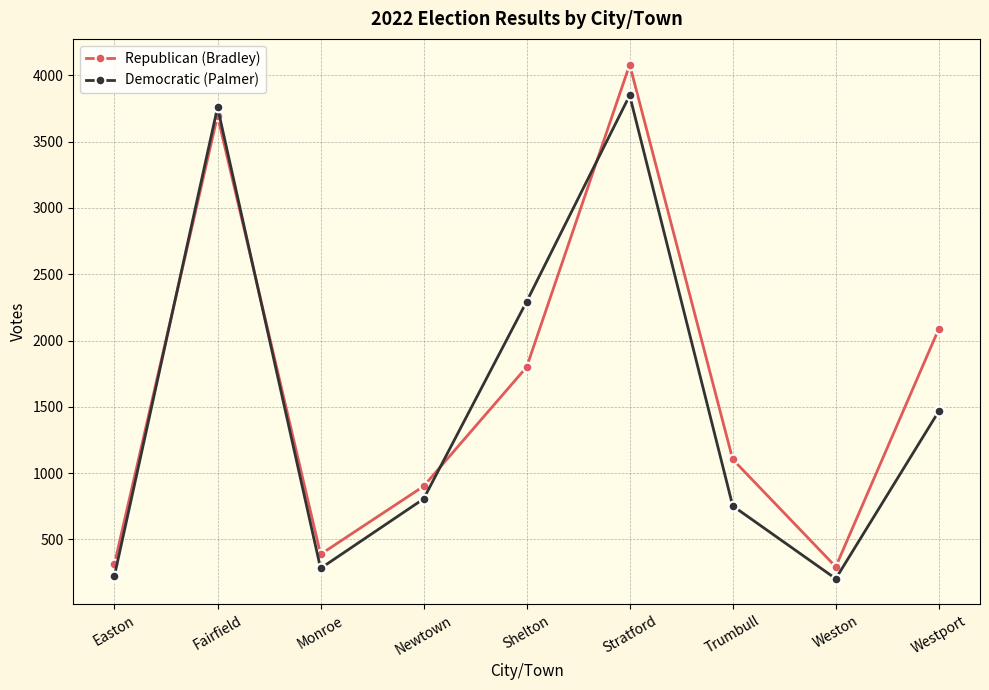

Where is Democratic (Palmer) nearest to the value 2026?

Shelton